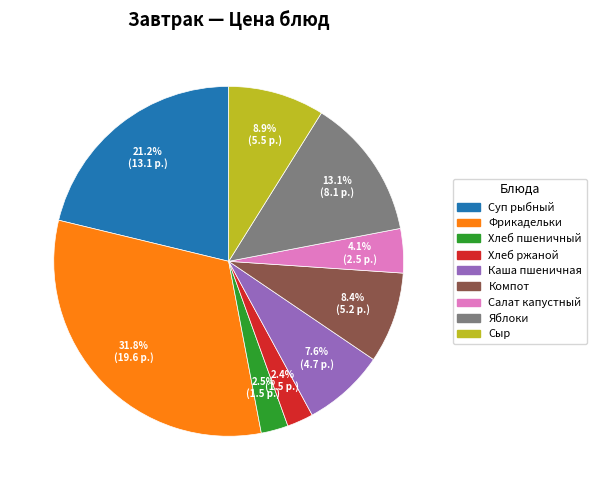

Which slice is the largest?

Фрикадельки